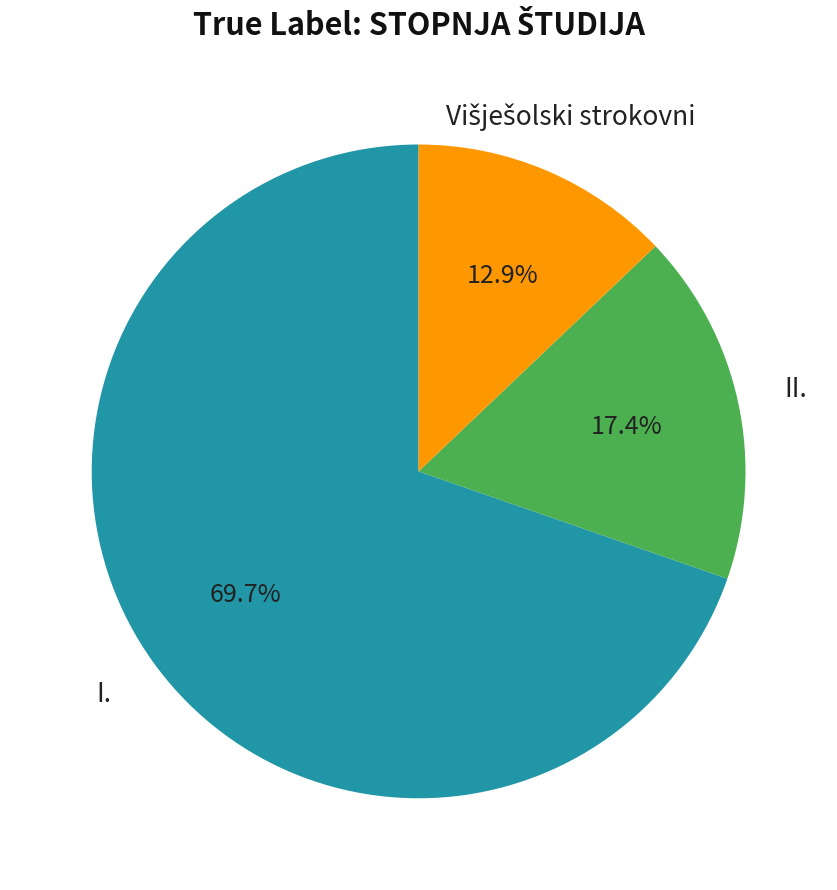

Does any single category account for the majority?

Yes